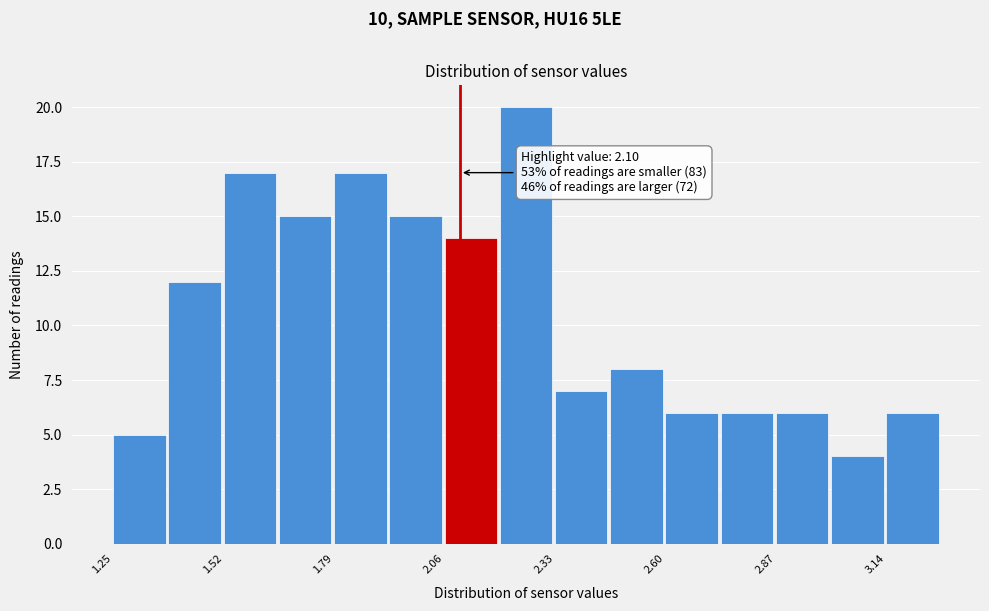

Read against the x-axis, roughly where is the centre of the tallest bar?

2.25